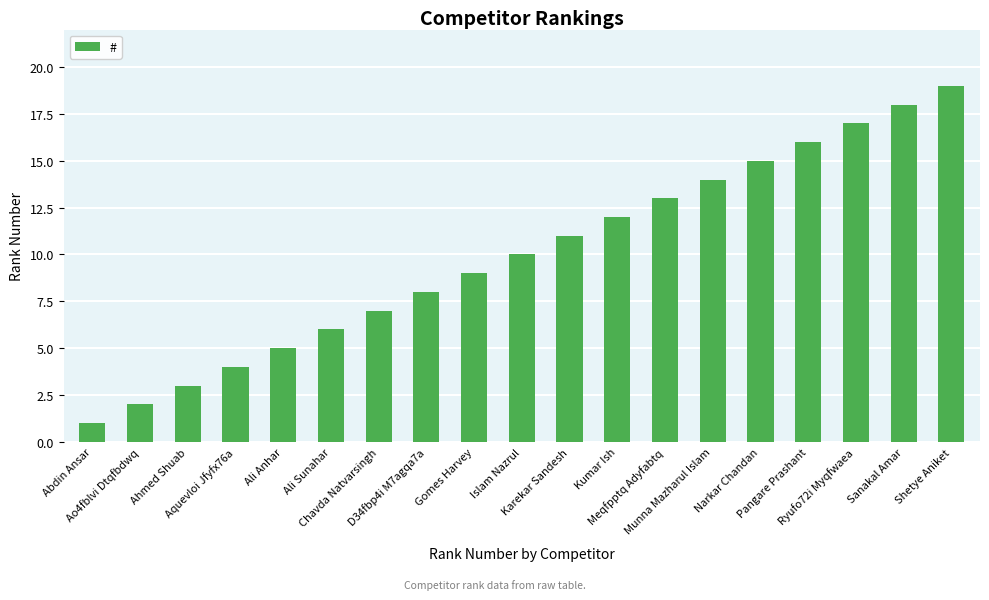

List the labels in order of value, smallest first.

Abdin Ansar, Ao4fblvi Dtqfbdwq, Ahmed Shuab, Aquevloi Jfyfx76a, Ali Anhar, Ali Sunahar, Chavda Natvarsingh, D34fbp4i M7agqa7a, Gomes Harvey, Islam Nazrul, Karekar Sandesh, Kumar Ish, Meqfpptq Adyfabtq, Munna Mazharul Islam, Narkar Chandan, Pangare Prashant, Ryufo72i Myqfwaea, Sanakal Amar, Shetye Aniket